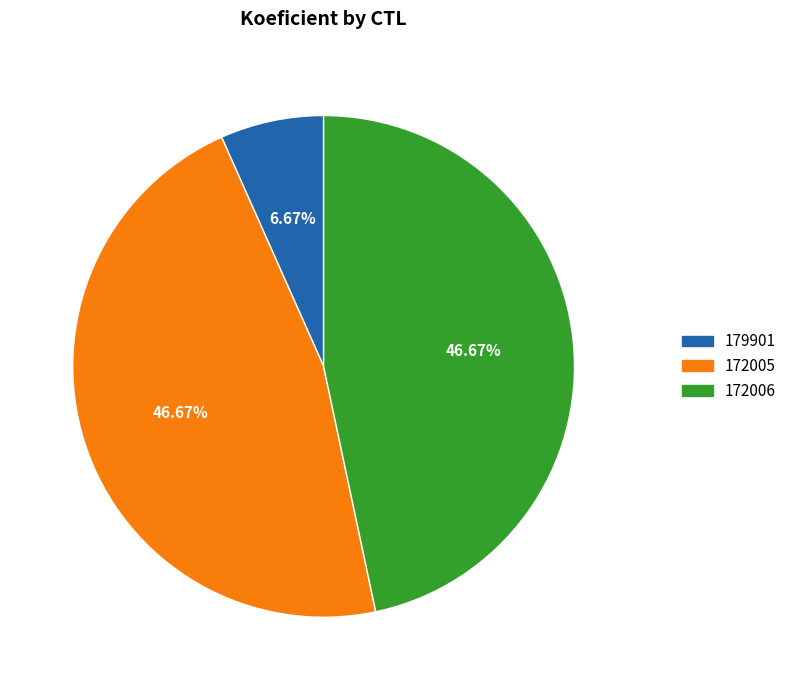

Does 172005 account for over 50% of the chart?

No